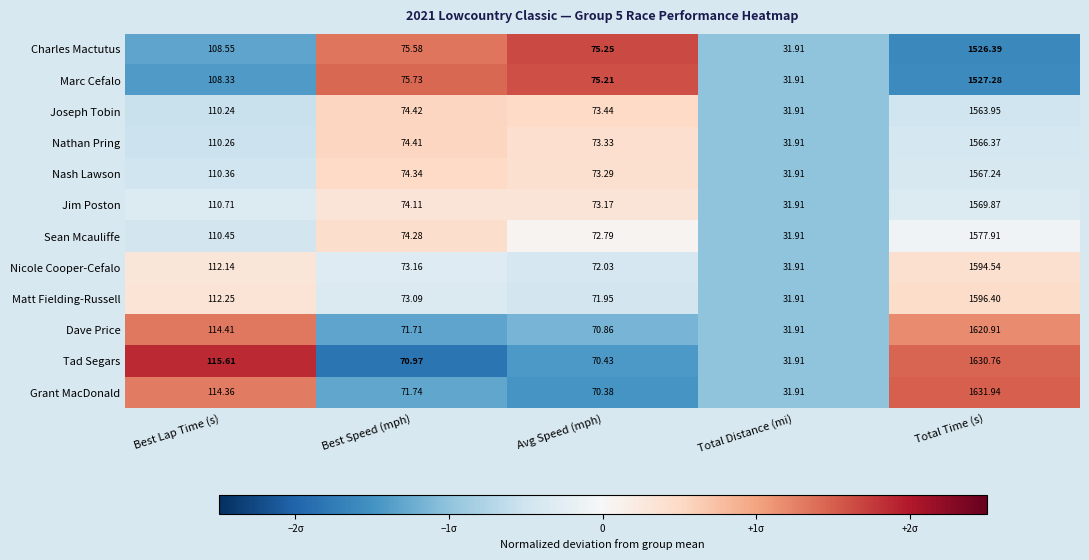

At which label is Sean Mcauliffe closest to 804?

Best Lap Time (s)